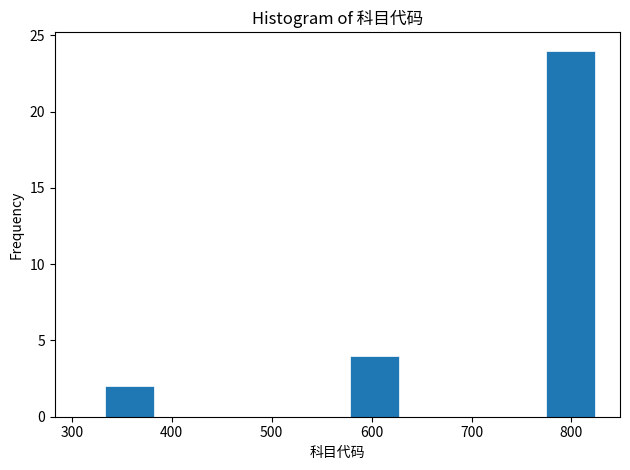

Over which range of the x-axis is the bar tallest?

770 to 820